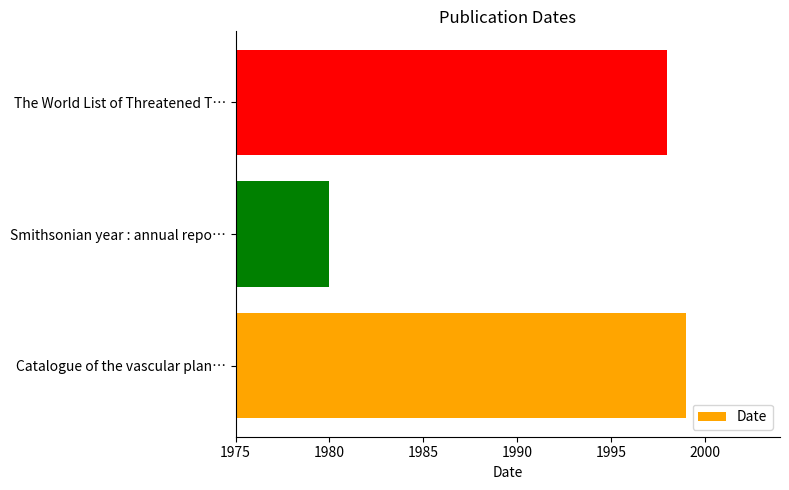

What is the change in value from Catalogue of the vascular plan… to Smithsonian year : annual repo…?

-19